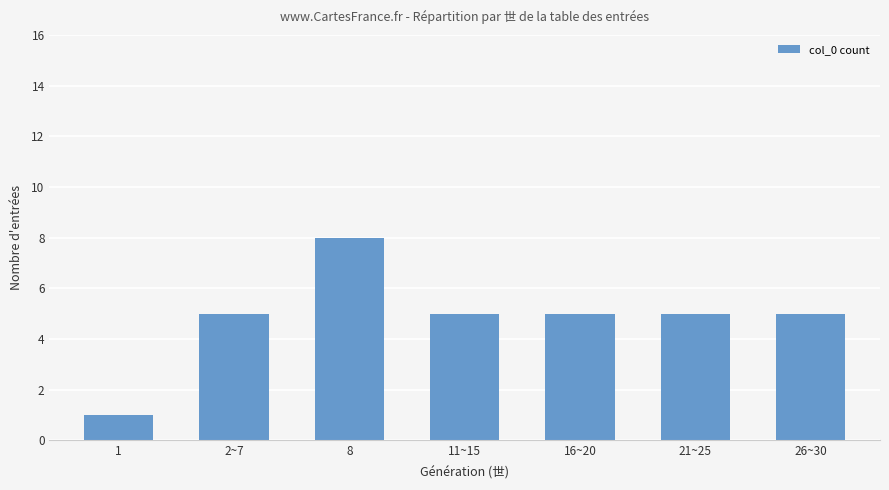

How many categories are shown in the chart?

7